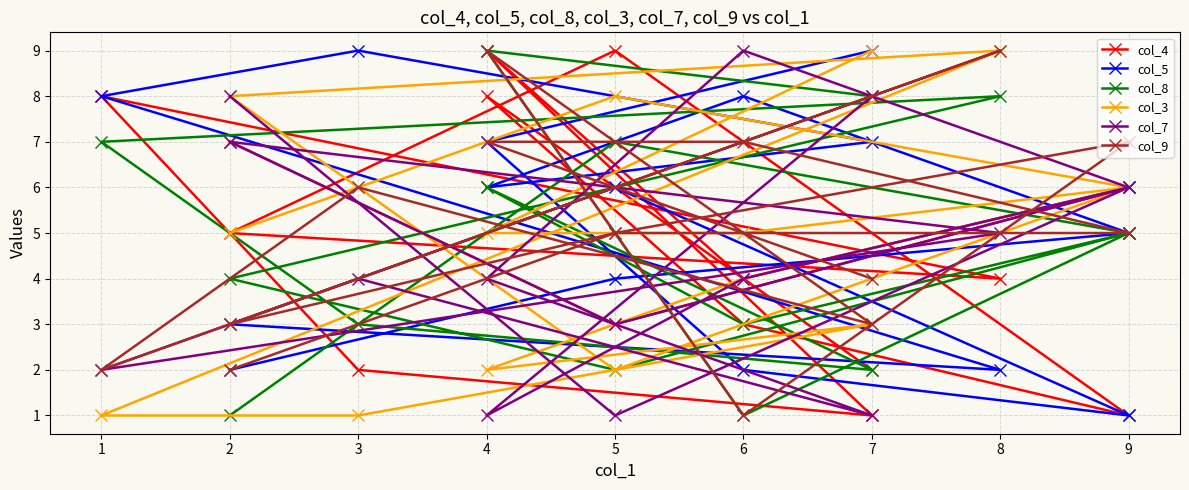

Which series has the largest total across all categories?

col_5